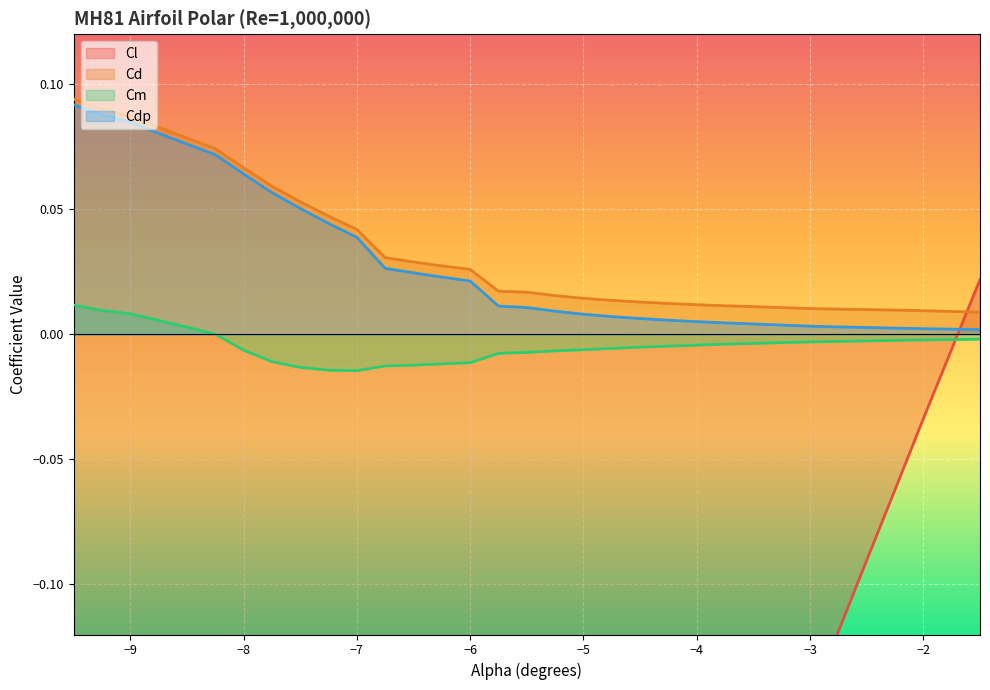

True or false: Cd and Cdp cross at least once.

False